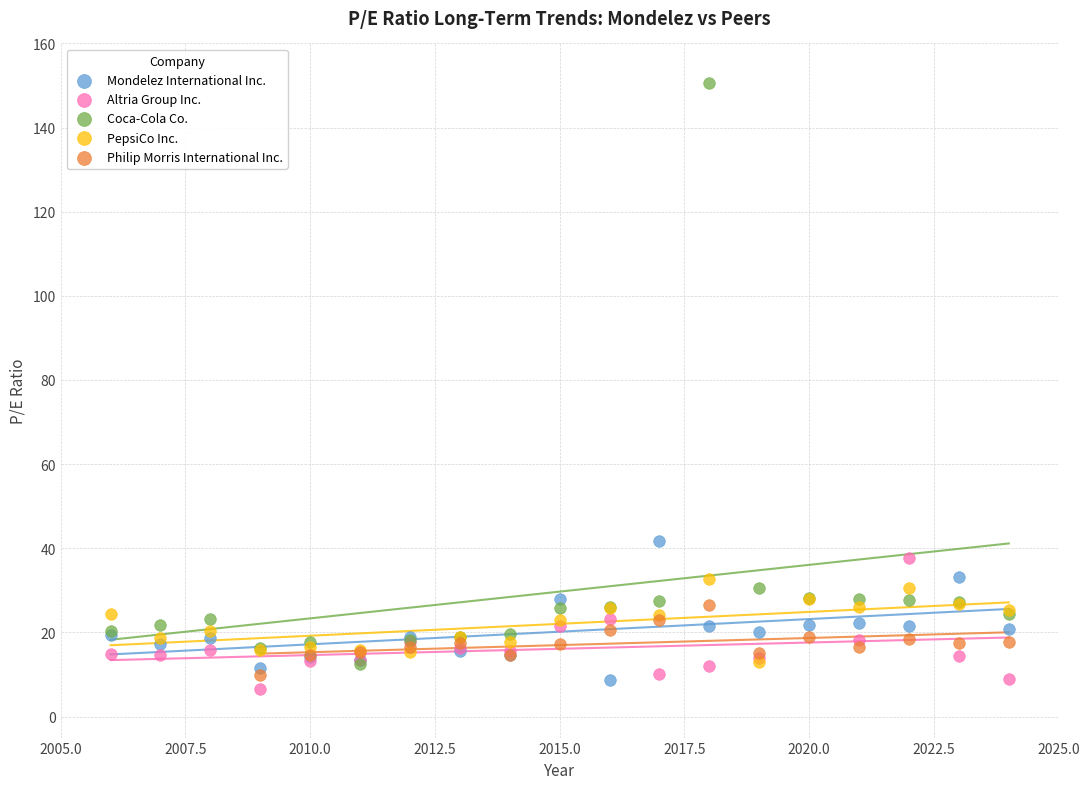

Which series contains the lowest Y value?

Altria Group Inc.